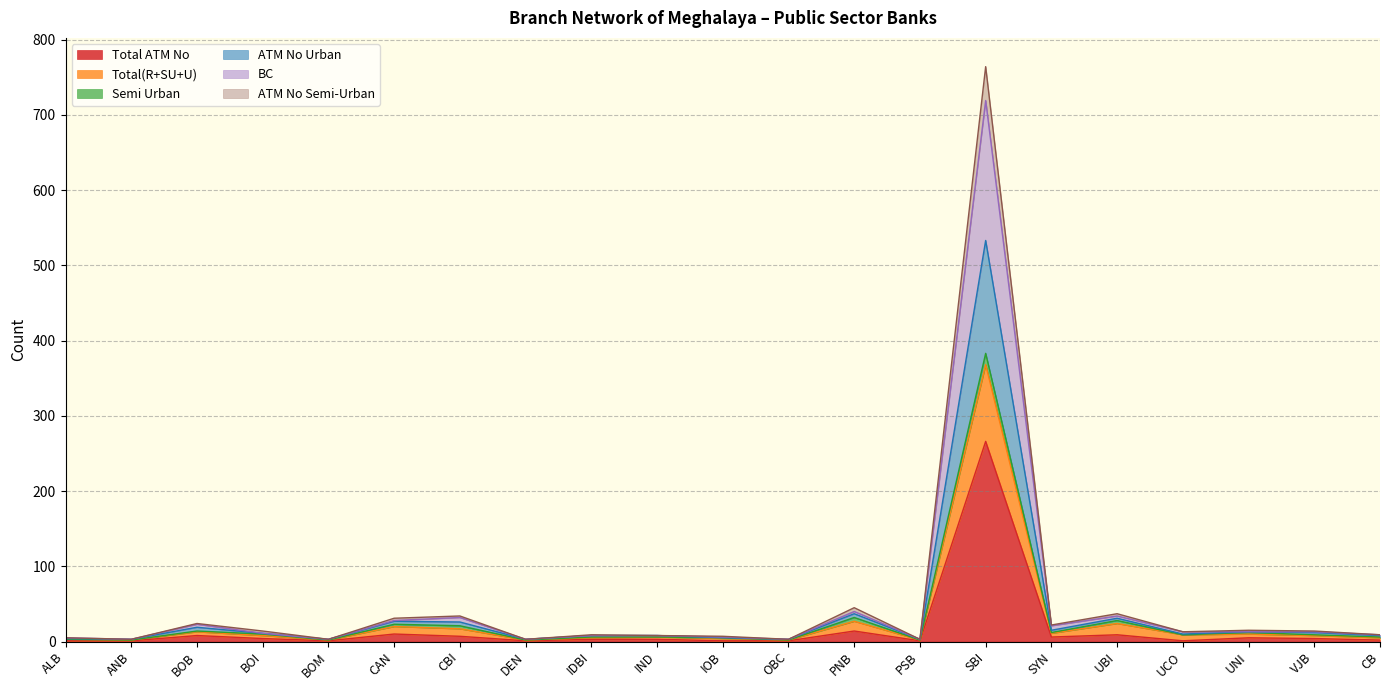

What is the label of the 17th point from the left?

UBI